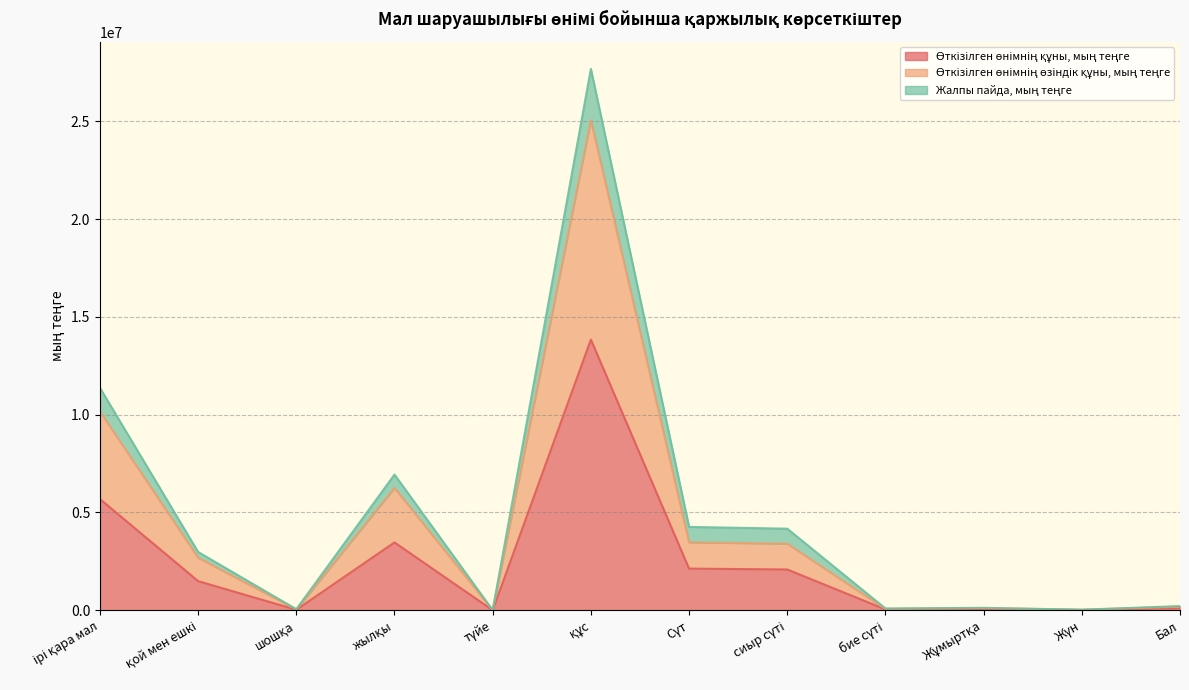

What is the difference between the maximum and minimum values in the Жалпы пайда, мың теңге series?

27678360